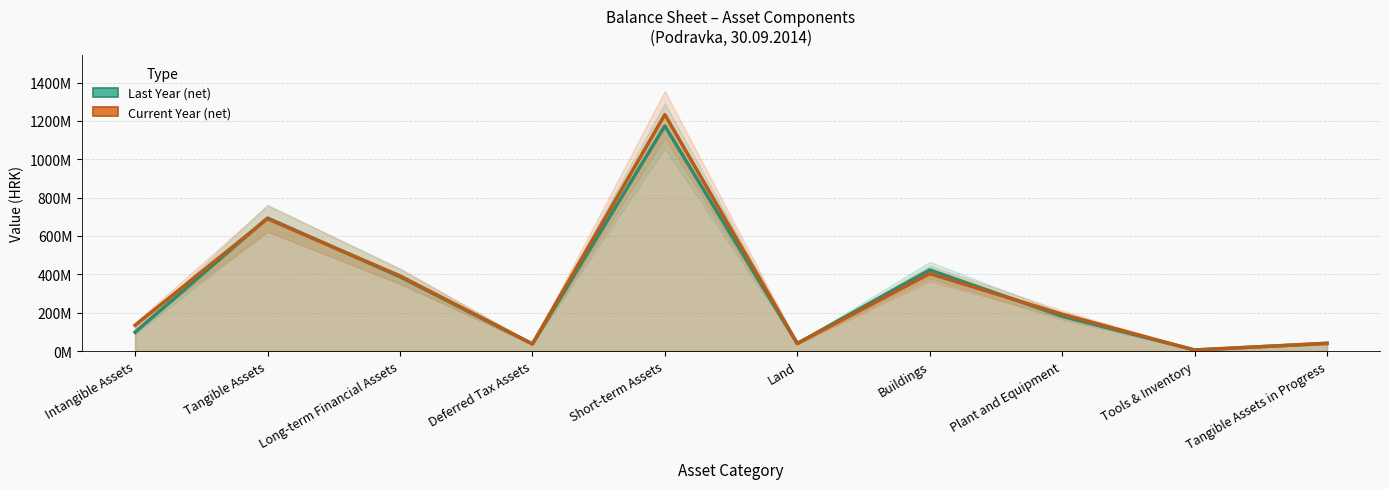

What is the smallest value displayed?

5.2